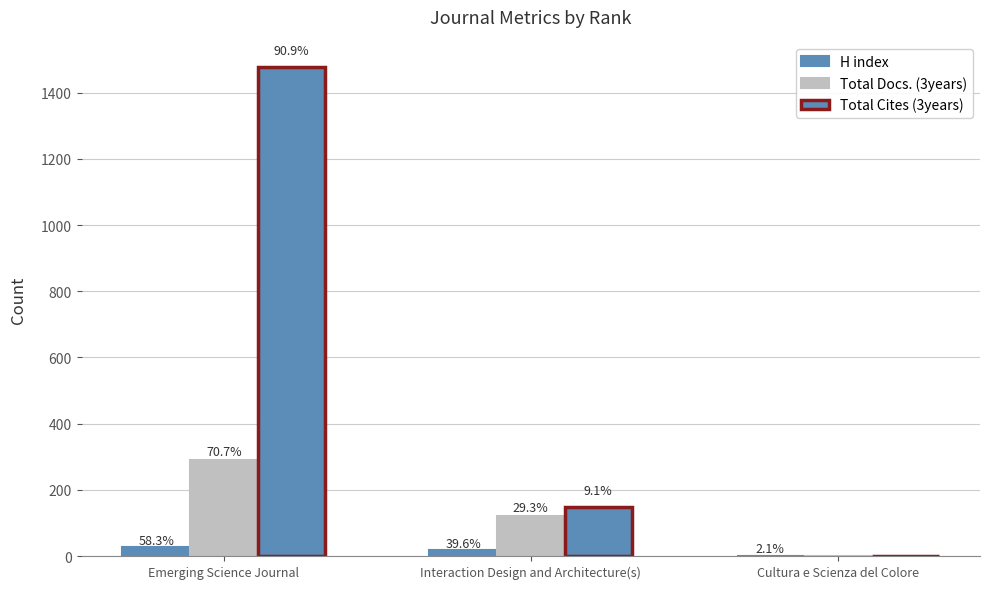

Are the bars grouped side by side (vs. stacked)?

Yes